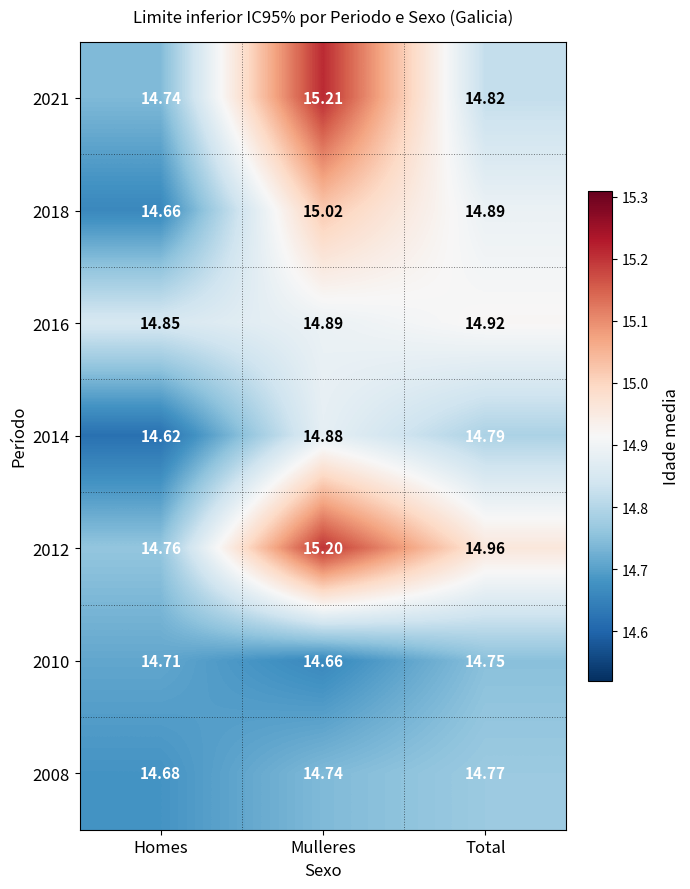

Rank the categories by 2021 value from lowest to highest.

Homes, Total, Mulleres